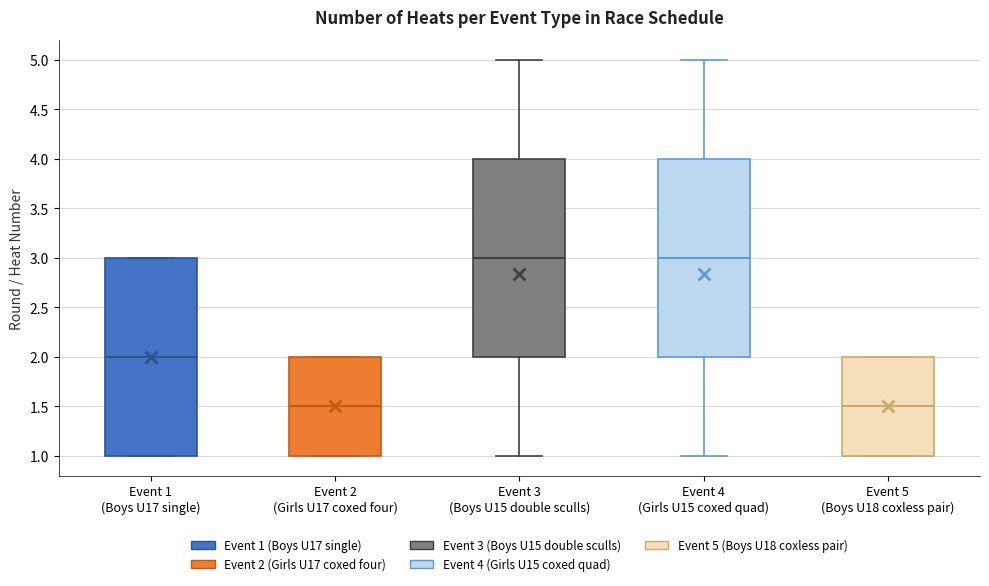

Where does the upper whisker of the box for Event 3 (Boys U15 double sculls) end on the y-axis? The values are not printed on the chart, so give them approximately, as read against the axis.

5.0